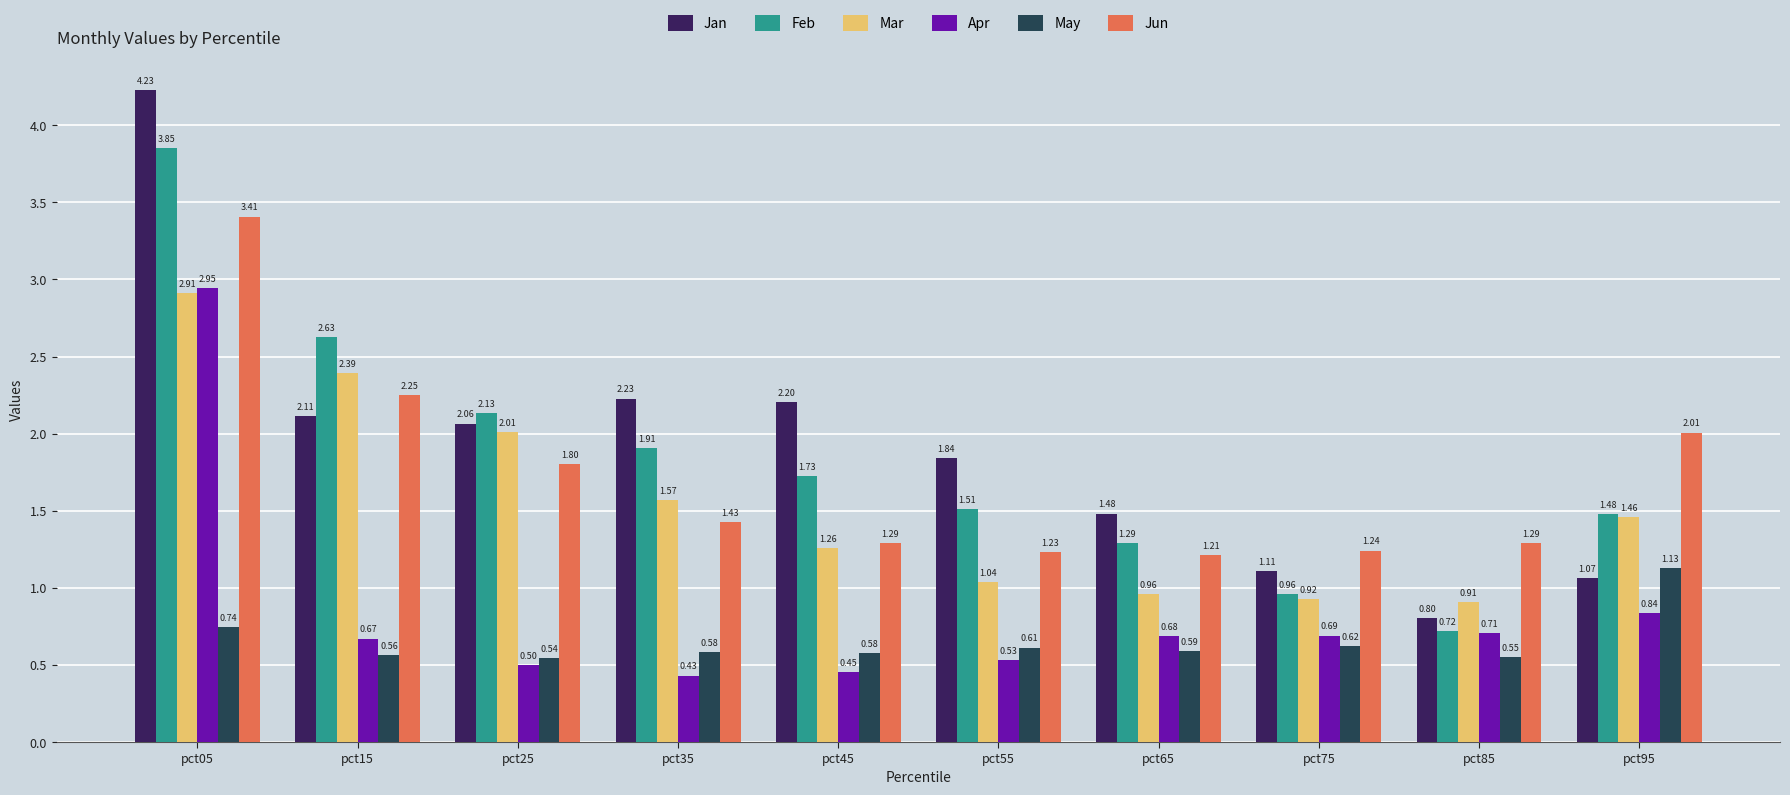

Which series has the widest spread of values?

Jan